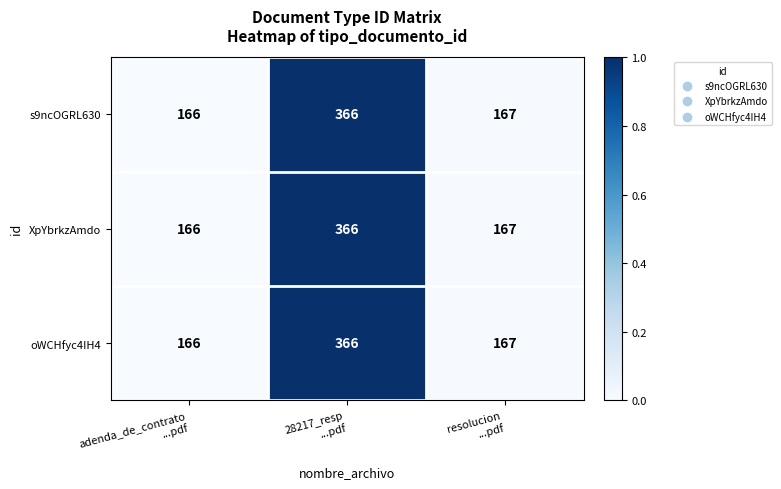

What is the minimum value shown in the chart?

166